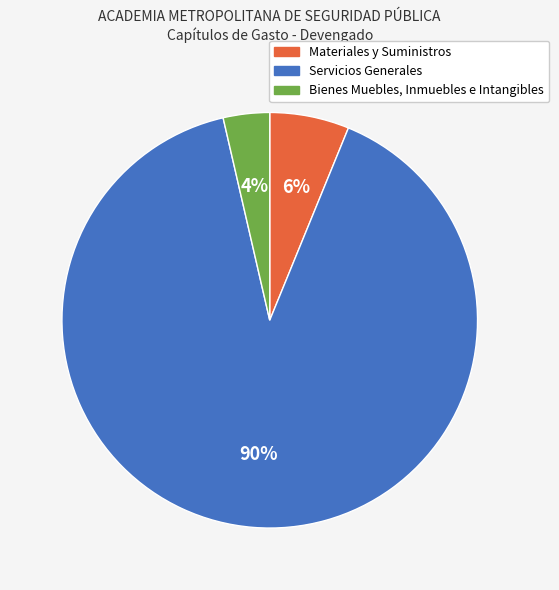

To the nearest percent, what percentage of the pie is Servicios Generales?

90%